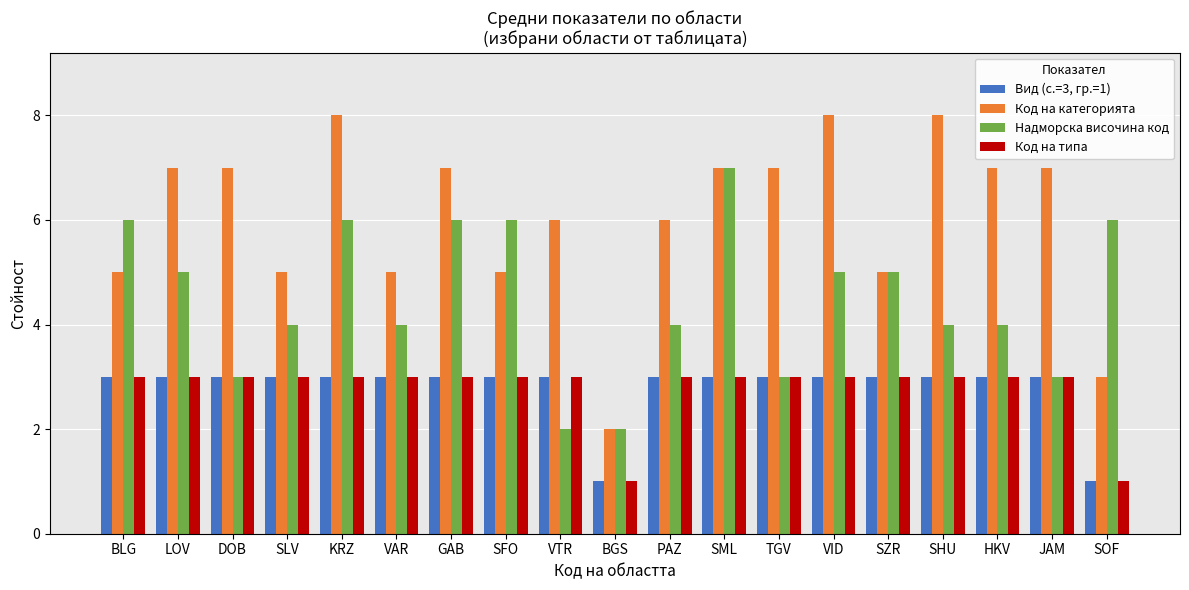

What value does the Надморска височина код series have at KRZ?

6